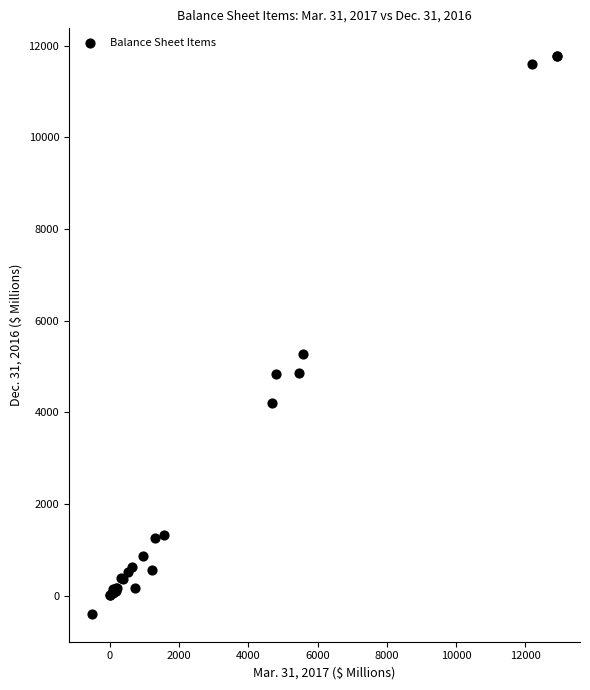

What Y value in the scatter plot is closest to 5687?

5283.5